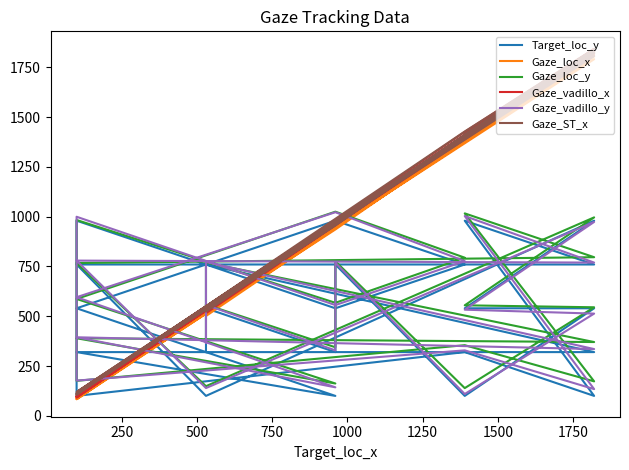

The Gaze_vadillo_x series shows 1570.4 at 15. True or false?

False